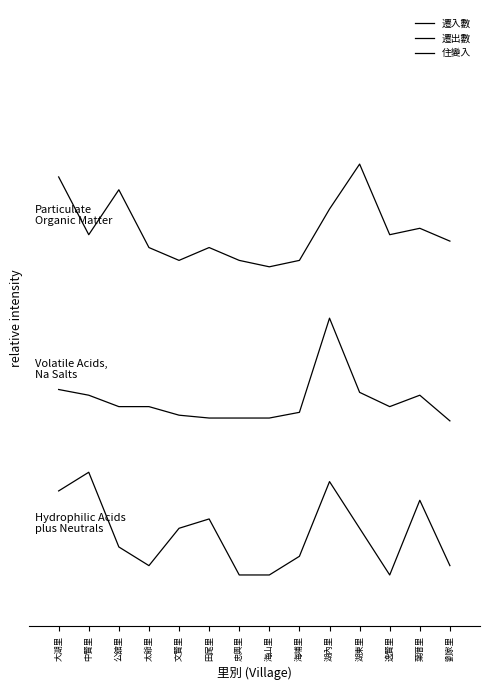

Is this an area chart (filled region under the line)?

No